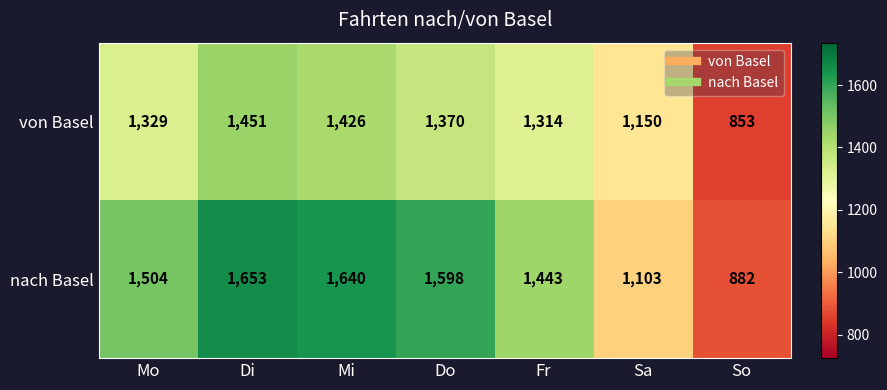

The nach Basel series shows 2140 at Mi. True or false?

False